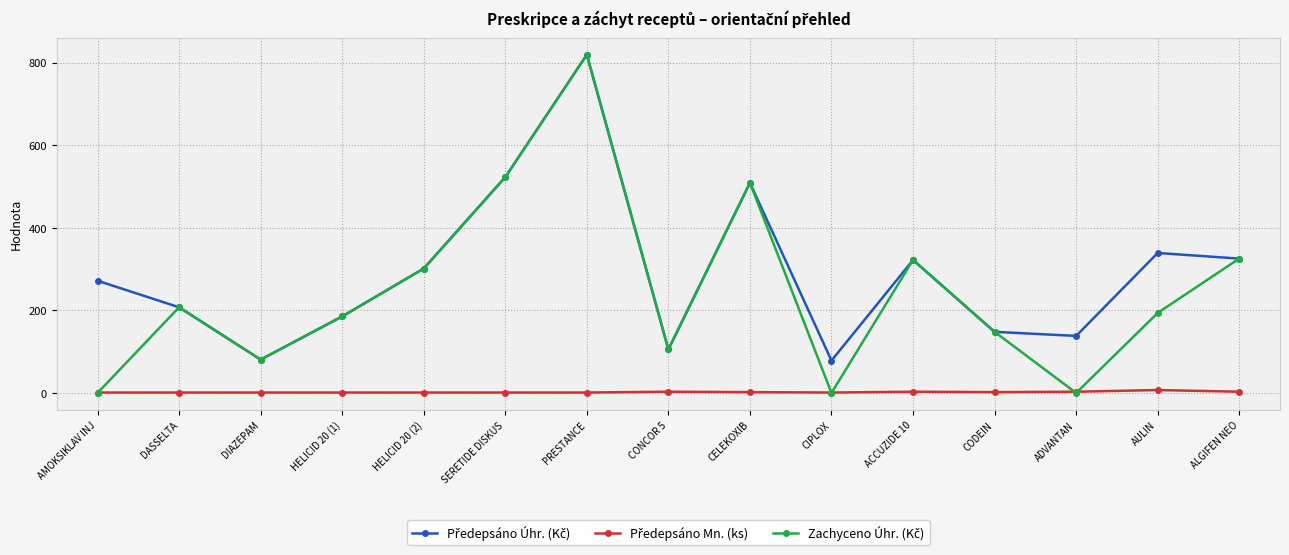

What is the label of the 8th point from the right?

CONCOR 5